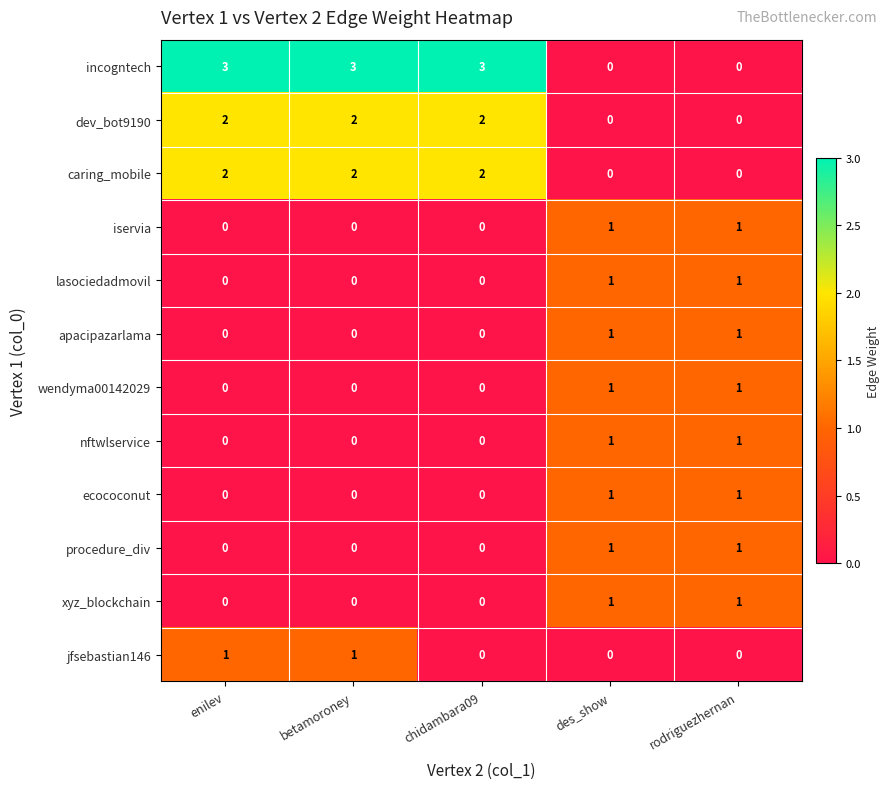

How many distinct data groups are displayed?

12